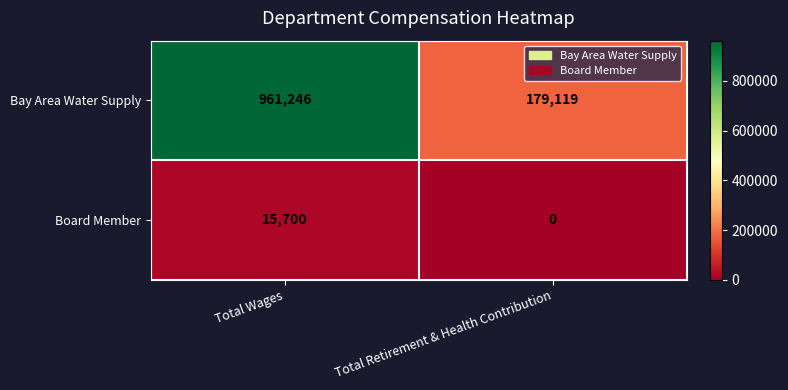

Which label corresponds to the smallest value in the chart?

Total Retirement & Health Contribution